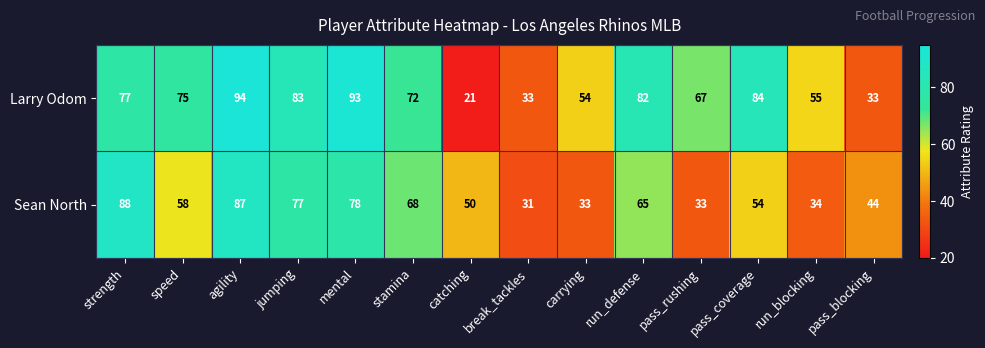

How many values in the Larry Odom series are below 75?

7